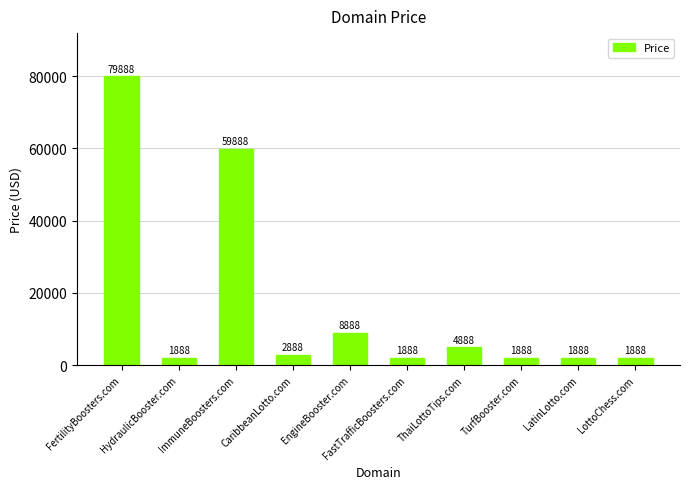

How many values are below 2888?

5